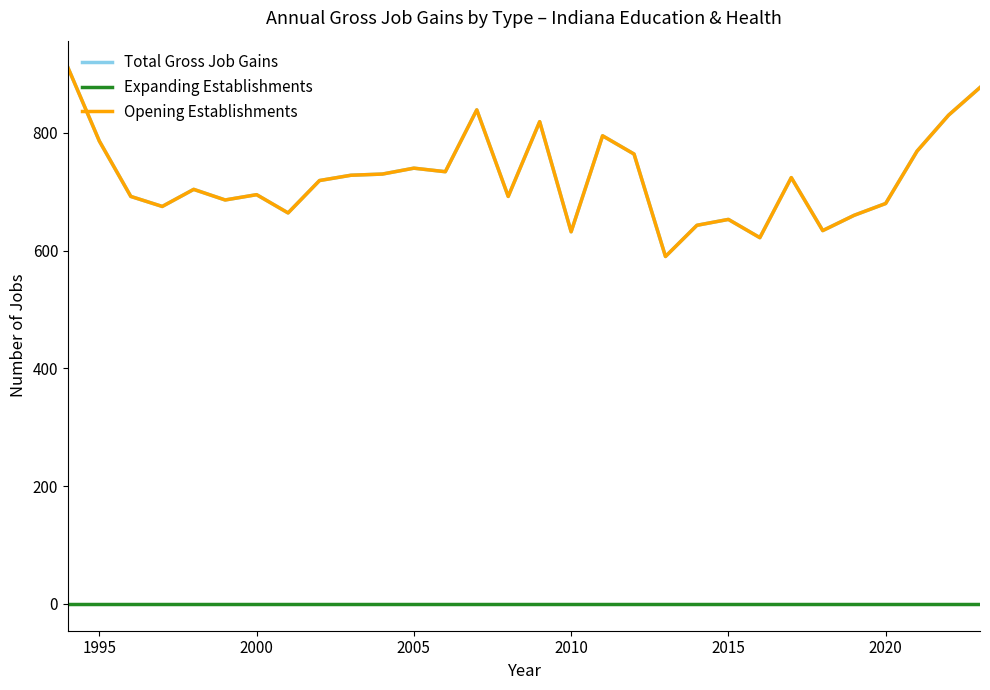

Does the chart display data point markers on the line(s)?

No